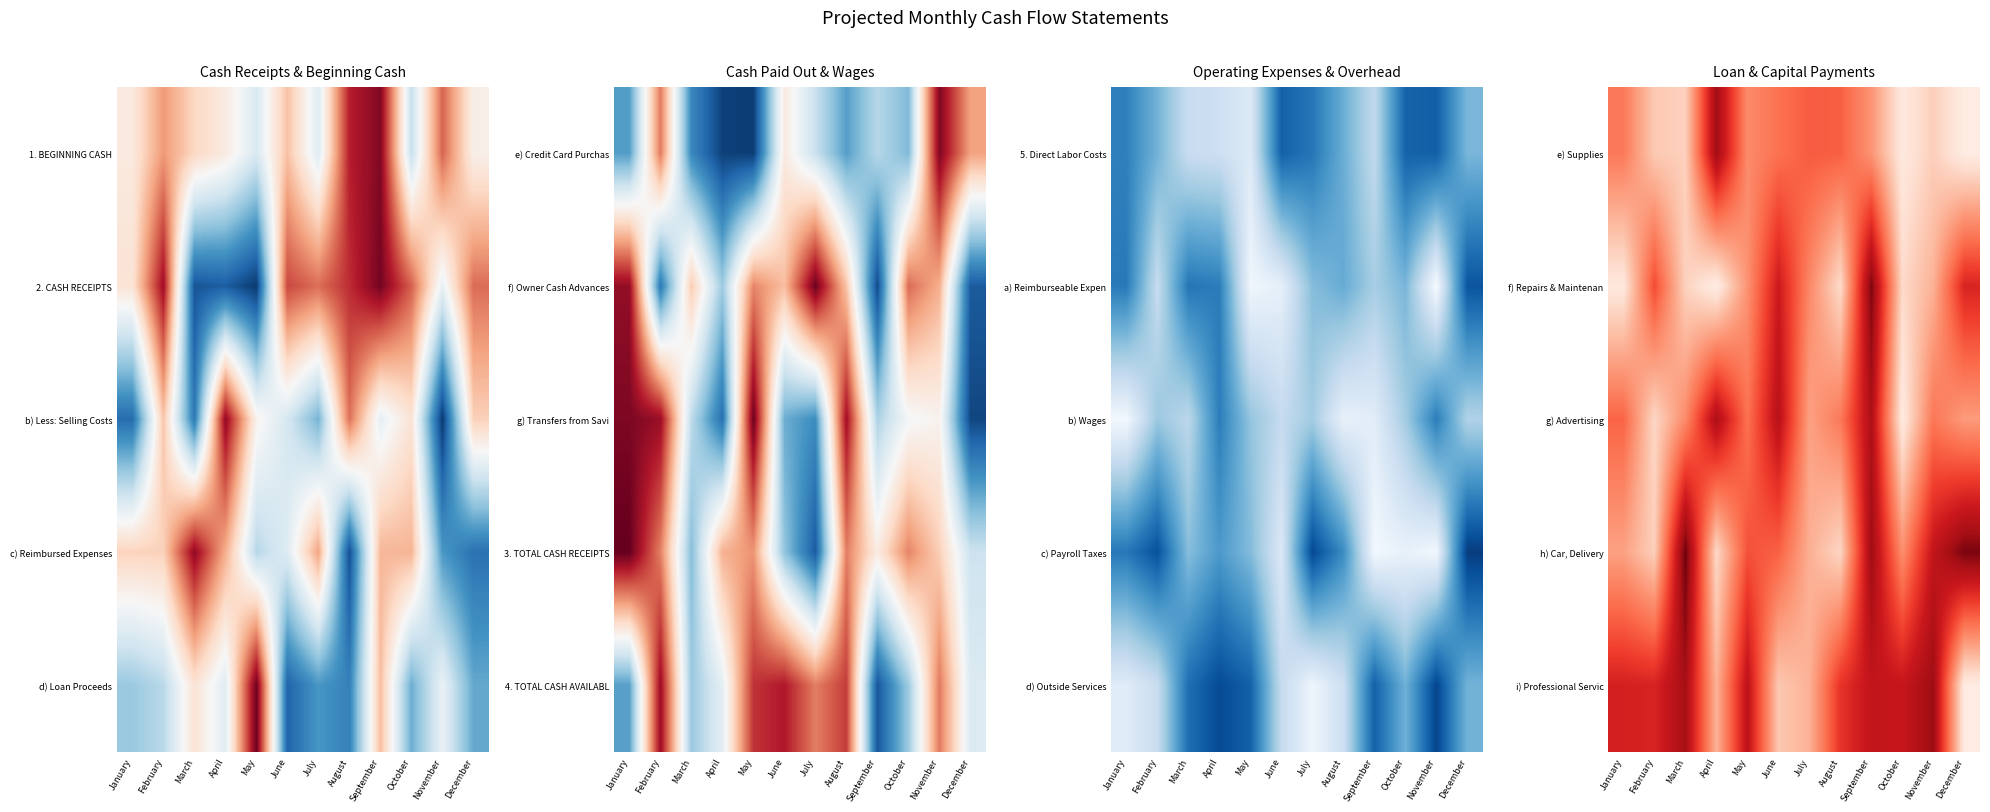

How many series are shown in this chart?

5